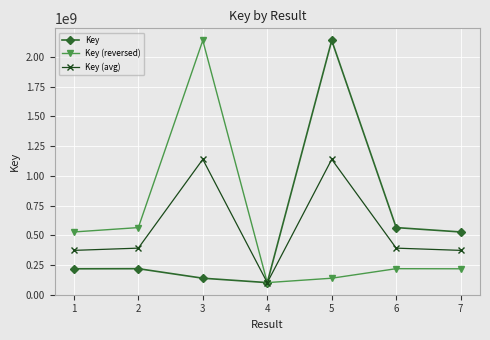

What is the minimum value for Key?

100724413.0